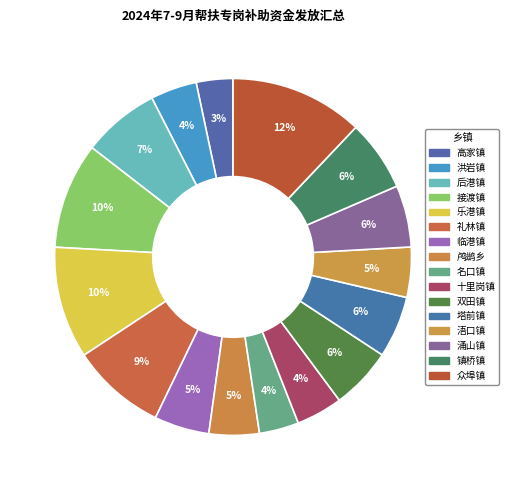

The 涌山镇 slice represents 1% of the pie. True or false?

False